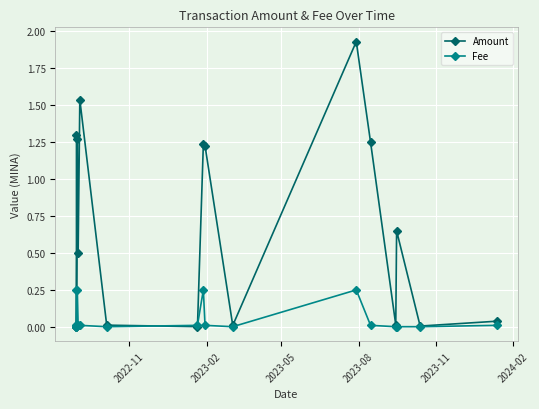

The Amount series shows 1.9 at 8. True or false?

False